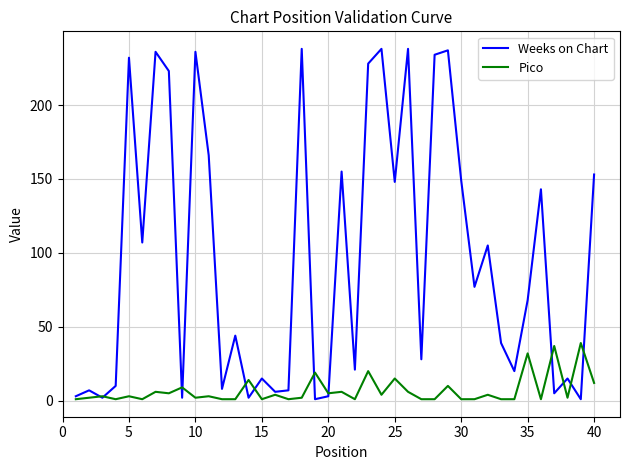

What is the maximum value for Pico?

39